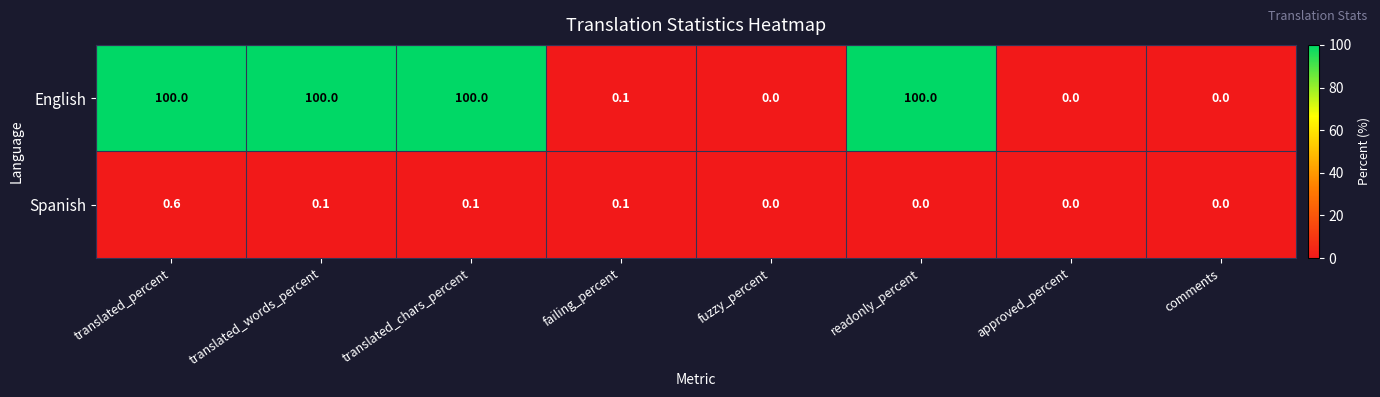

At which label does Spanish reach its peak?

translated_percent